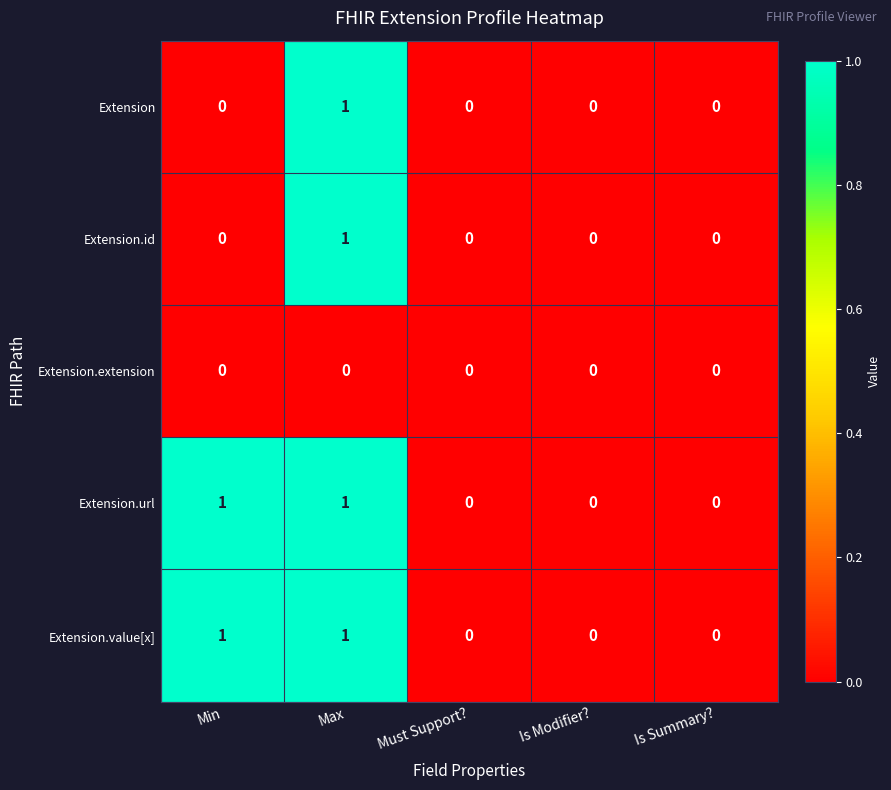

At which category is the sum across all series the highest?

Max